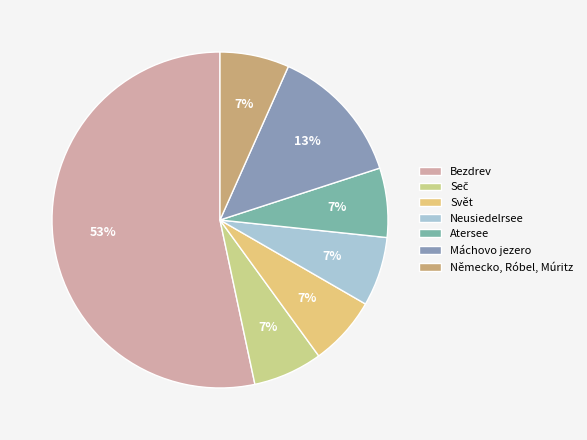

Rank the categories by value from lowest to highest.

Seč, Svět, Neusiedelrsee, Atersee, Německo, Róbel, Múritz, Máchovo jezero, Bezdrev